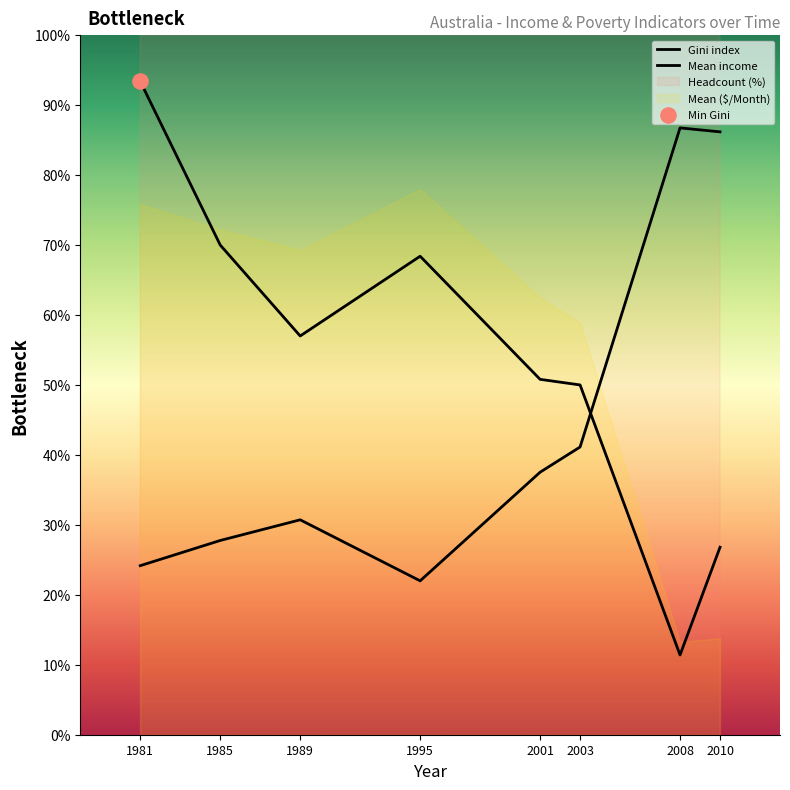

At how many categories does at least one series exceed 30?

8